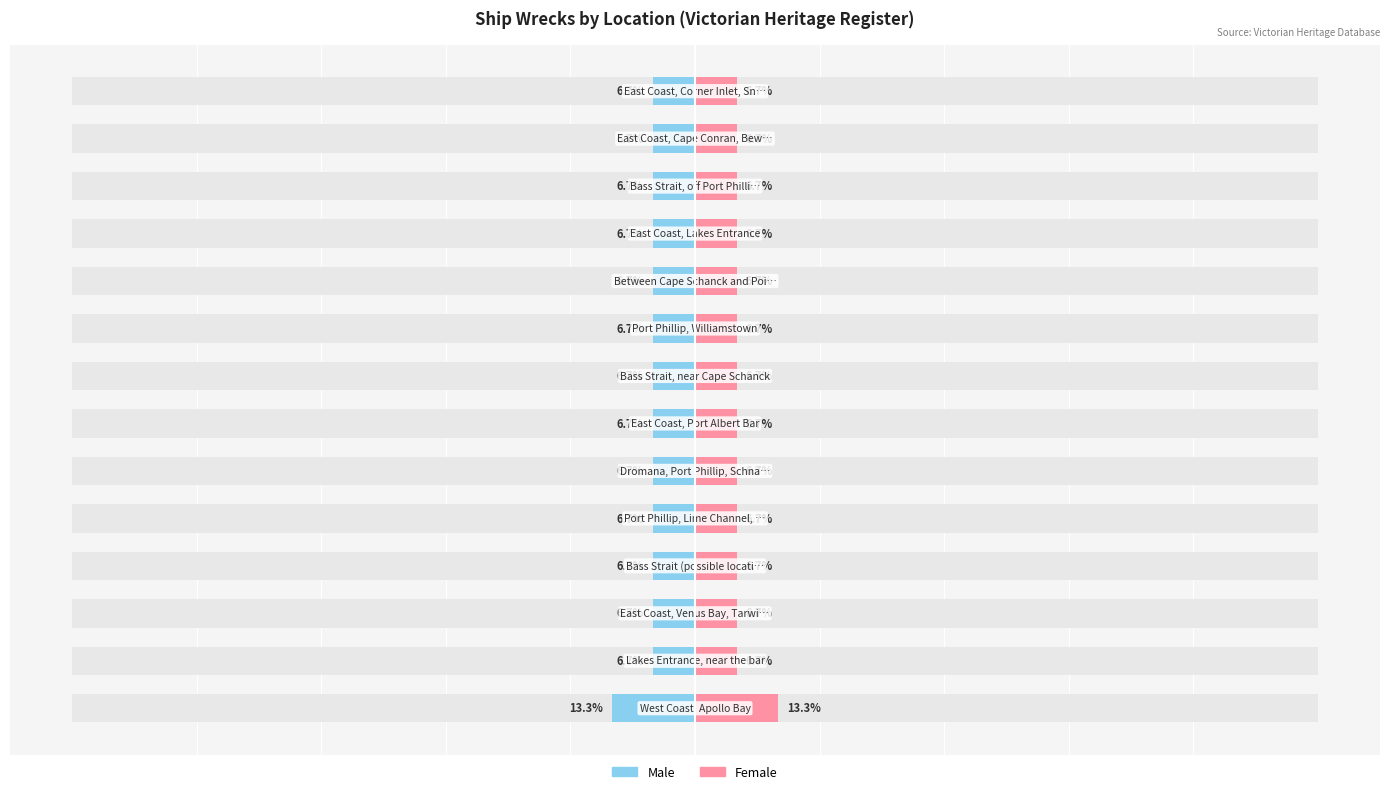

List the series in order of their peak value, lowest first.

Male, Female